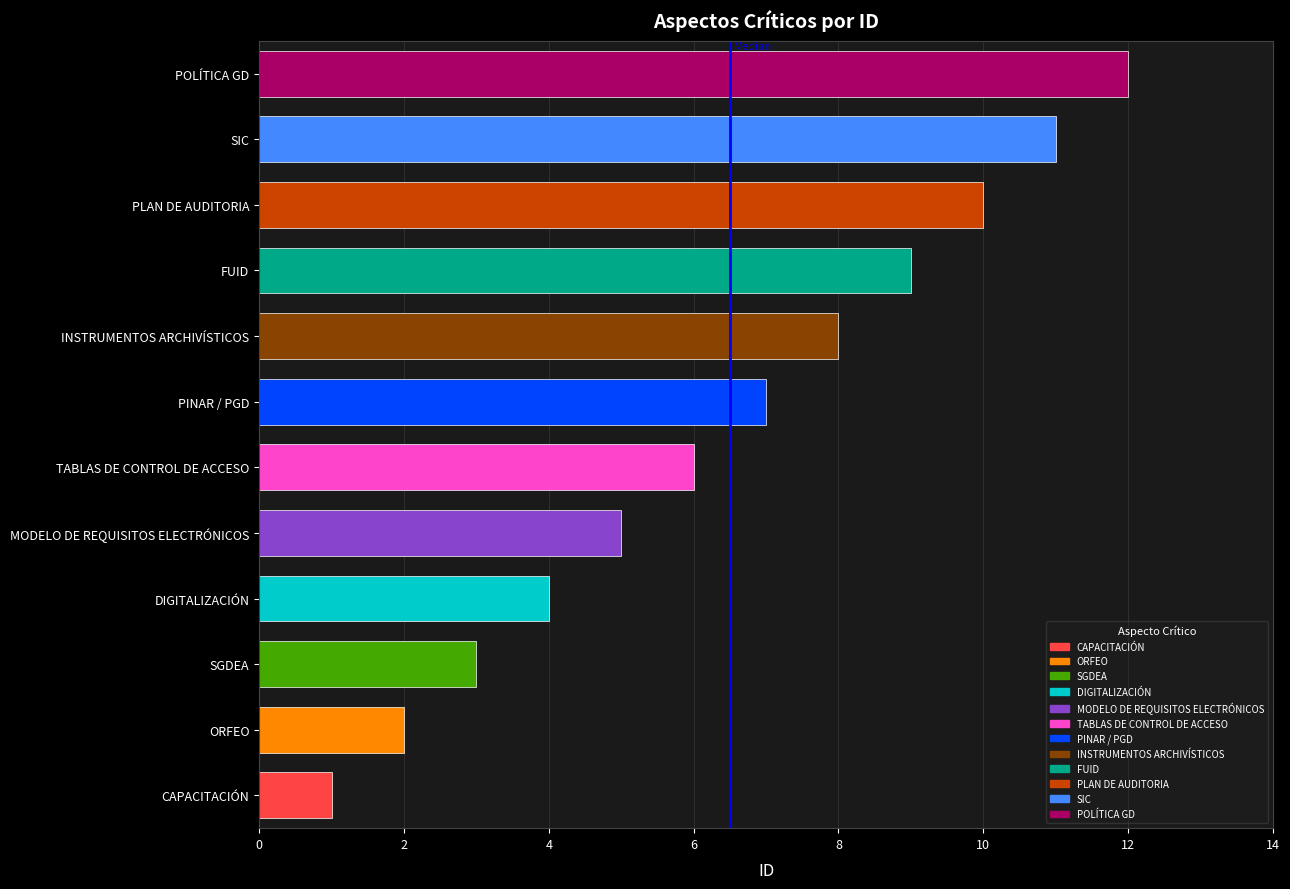

Rank the categories by value from highest to lowest.

POLÍTICA GD, SIC, PLAN DE AUDITORIA, FUID, INSTRUMENTOS ARCHIVÍSTICOS, PINAR / PGD, TABLAS DE CONTROL DE ACCESO, MODELO DE REQUISITOS ELECTRÓNICOS, DIGITALIZACIÓN, SGDEA, ORFEO, CAPACITACIÓN